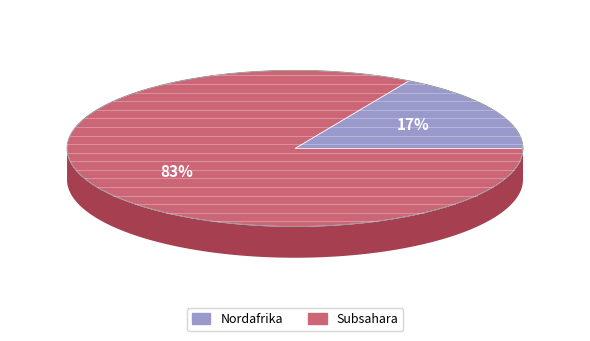

What is the majority slice?

Subsahara